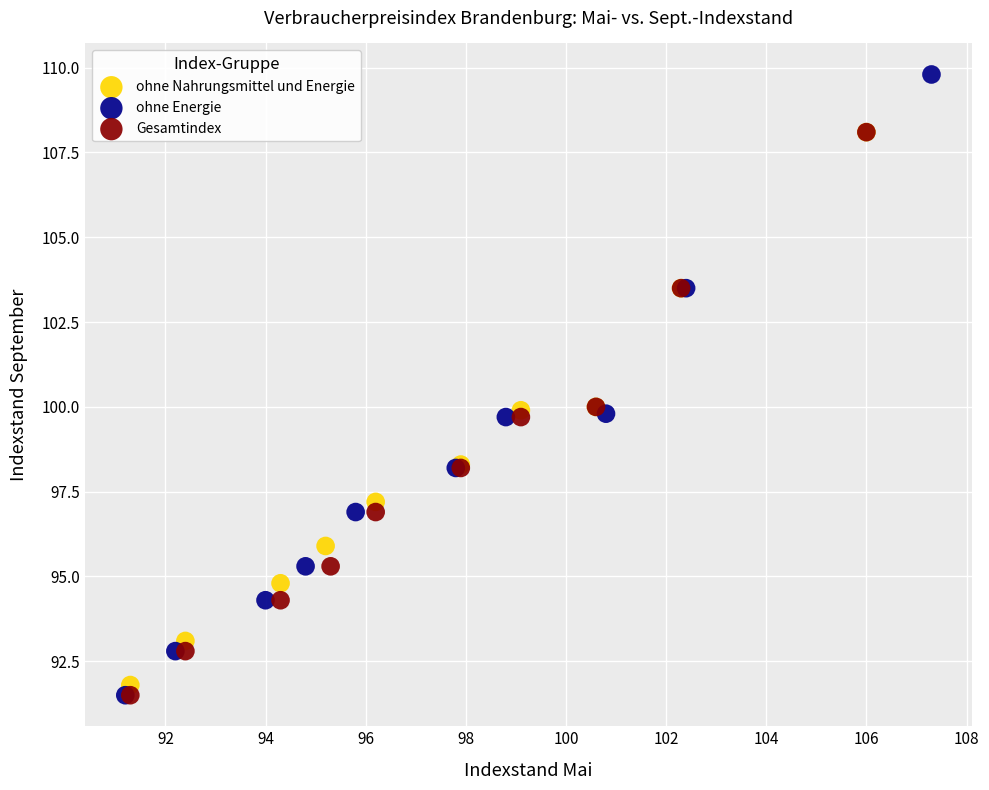

Which series reaches the maximum Y coordinate?

ohne Energie